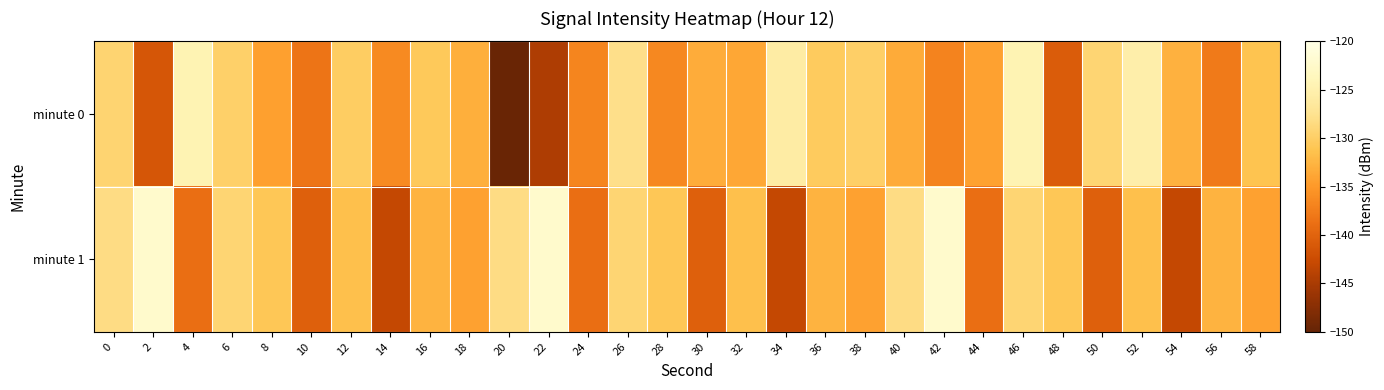

How many data points does each series have?

30